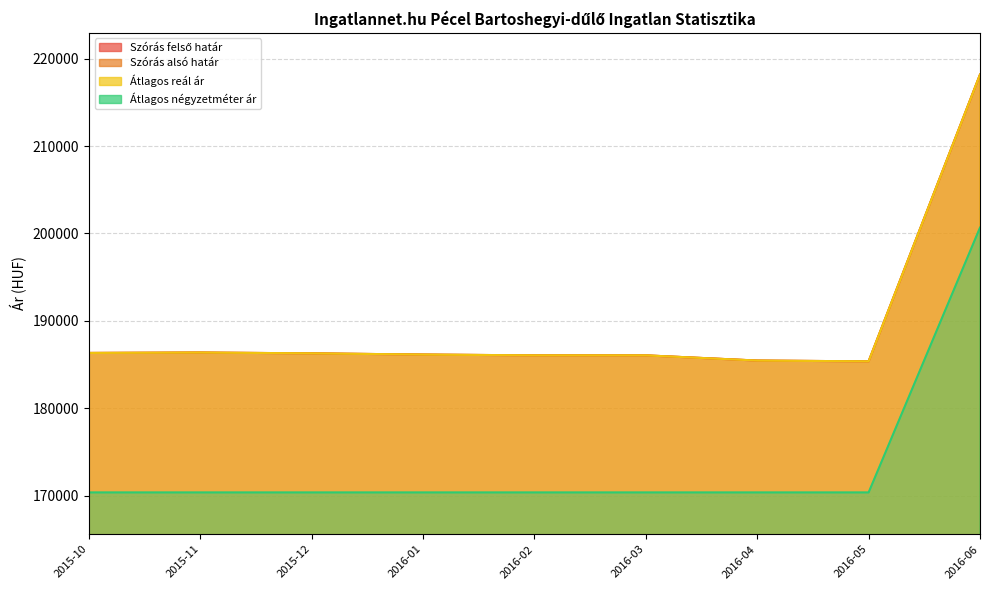

At 2016-05, list the series in order from smallest to largest.

Átlagos négyzetméter ár, Szórás felső határ, Szórás alsó határ, Átlagos reál ár